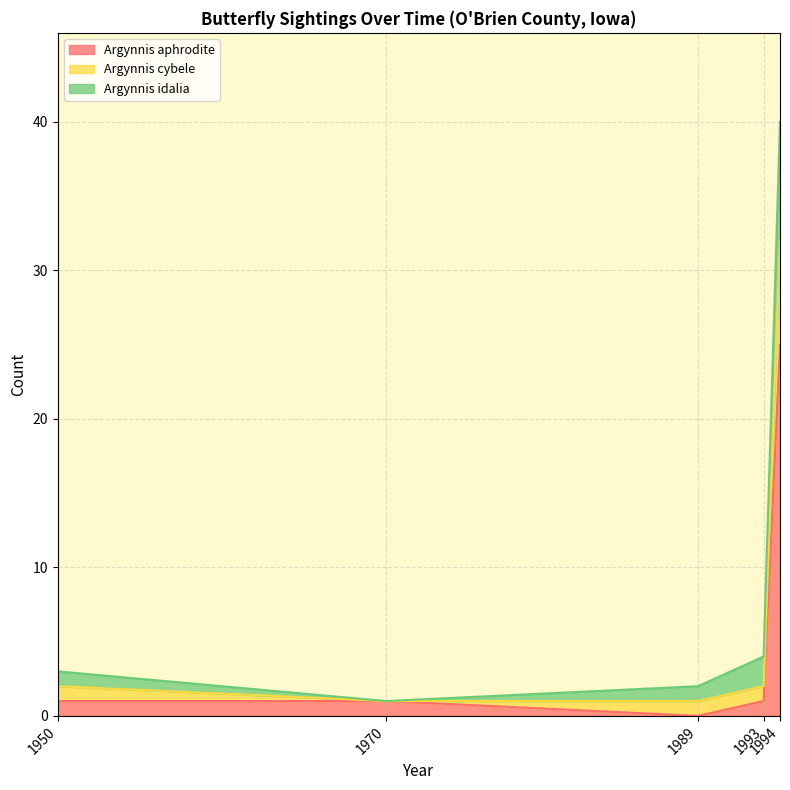

At which category is the sum across all series the highest?

1994